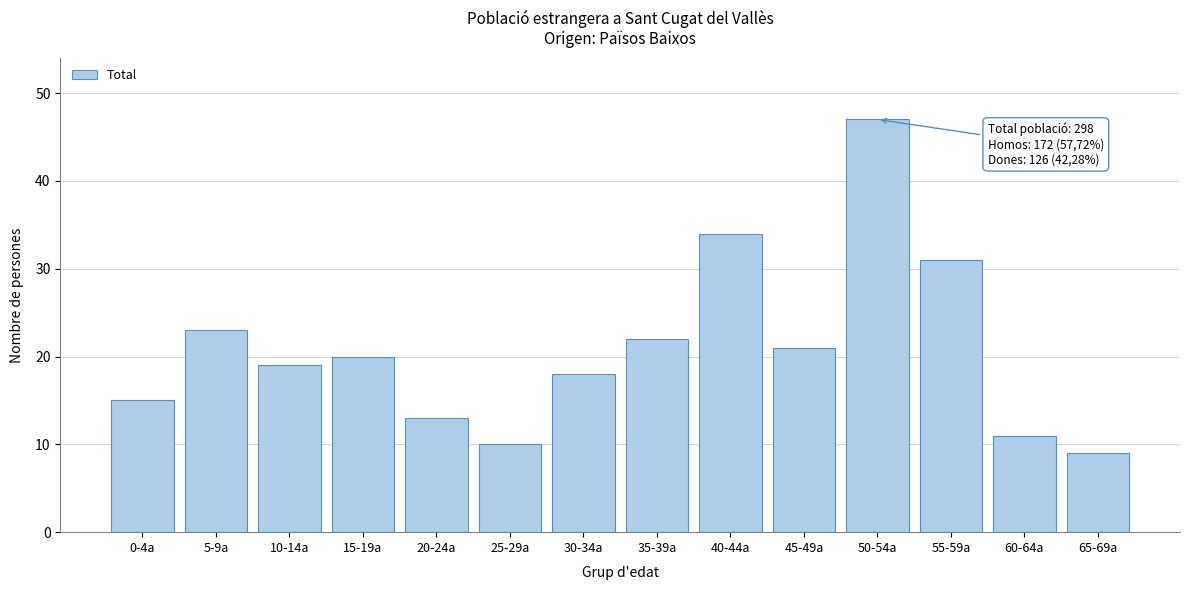

Reading left to right, what are all the values shown in this chart?

0-4a=15	5-9a=23	10-14a=19	15-19a=20	20-24a=13	25-29a=10	30-34a=18	35-39a=22	40-44a=34	45-49a=21	50-54a=47	55-59a=31	60-64a=11	65-69a=9